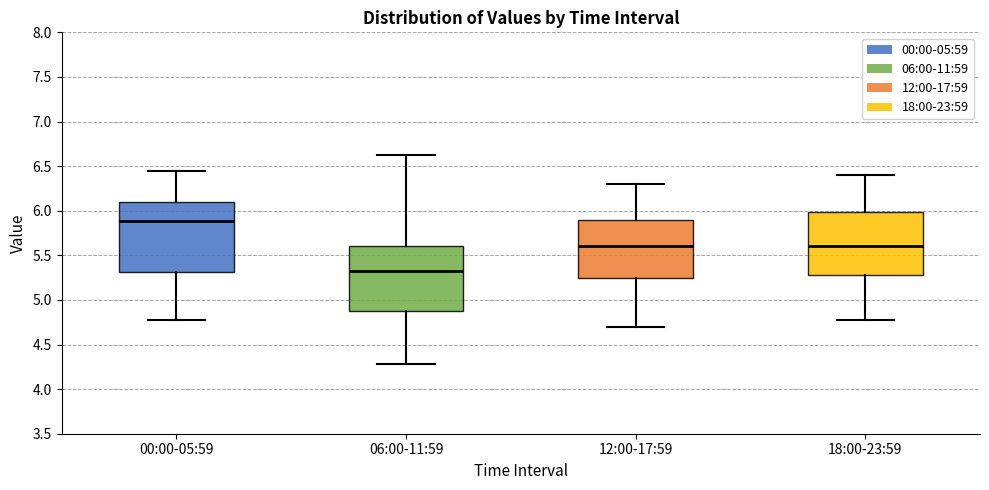

Which box has the lowest median line?

06:00-11:59